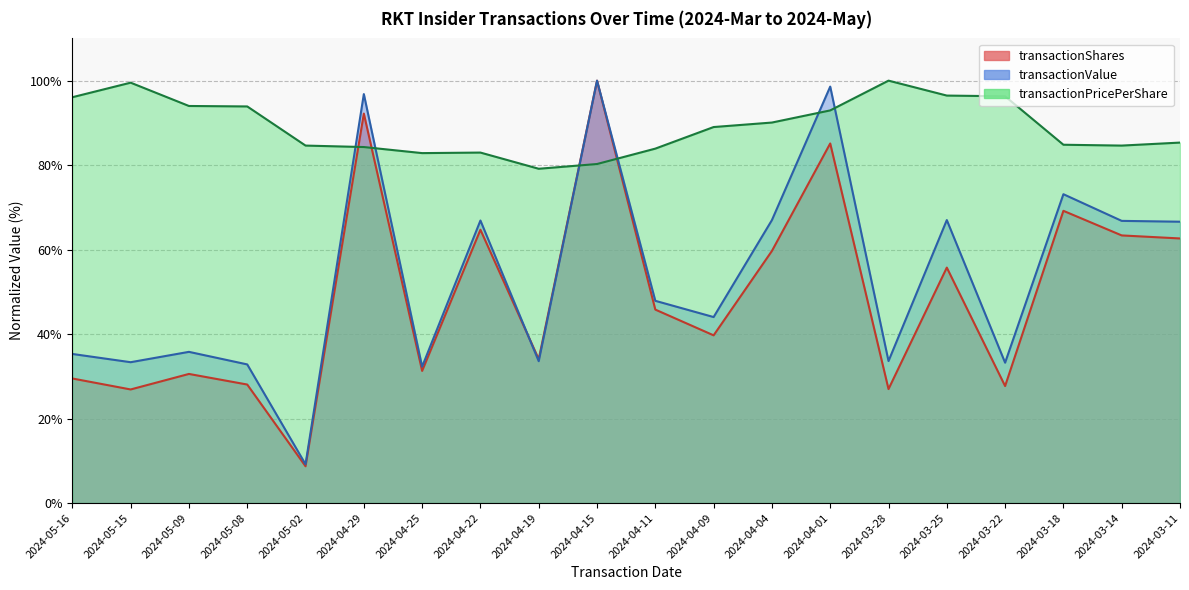

What is the minimum value for transactionPricePerShare?

79.1